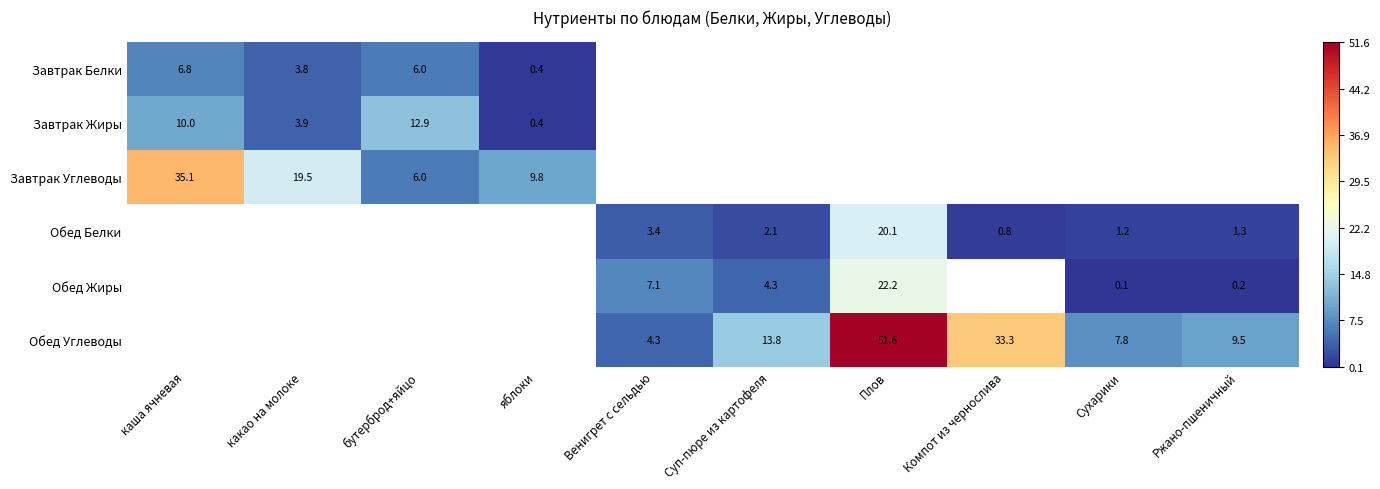

How many distinct data groups are displayed?

6